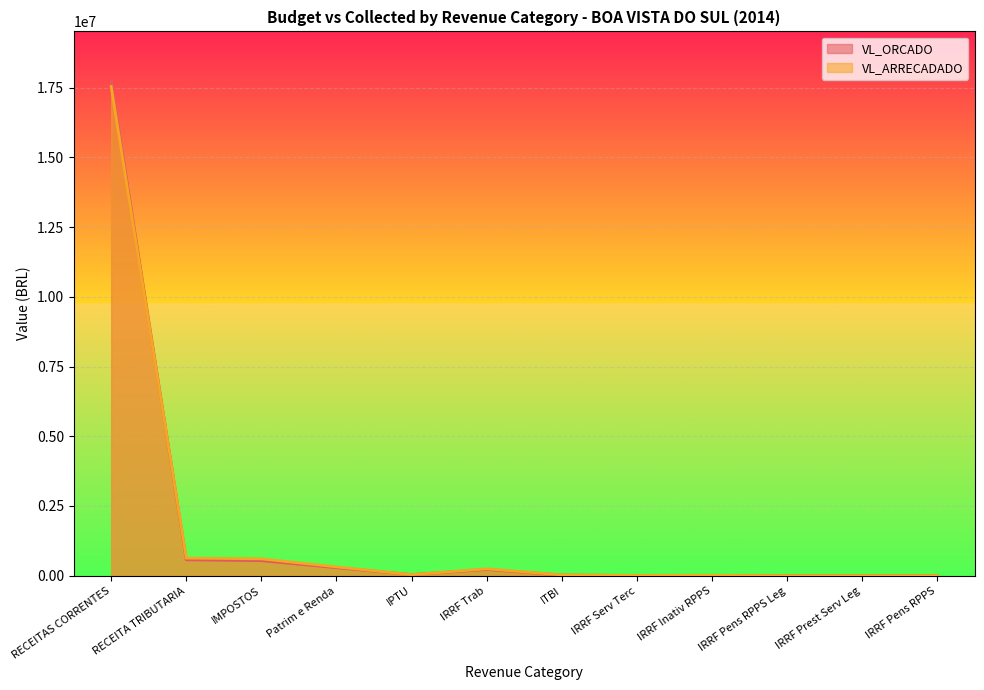

Which series ends up on top after the final intersection of VL_ARRECADADO and VL_ORCADO?

VL_ORCADO